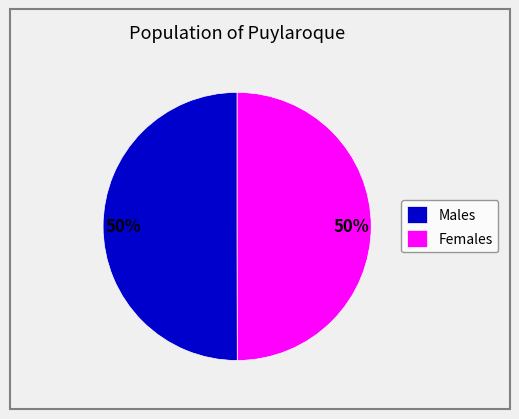

Approximately how many times larger is the value at Females compared to Males?

1.0